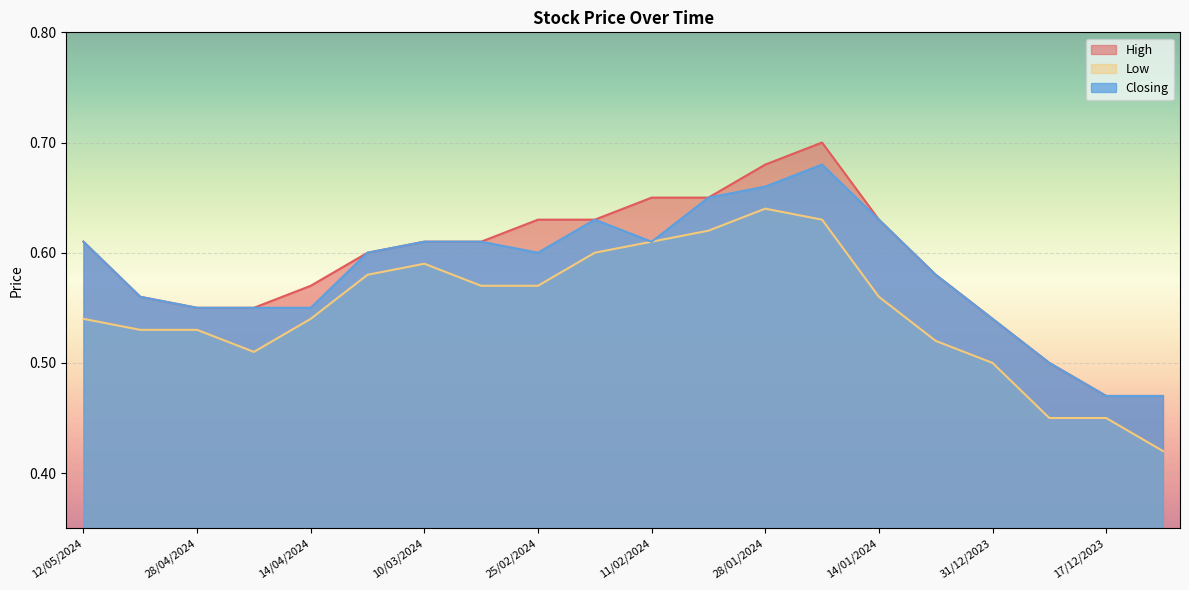

Which category has the lowest value across all series?

03/12/2023